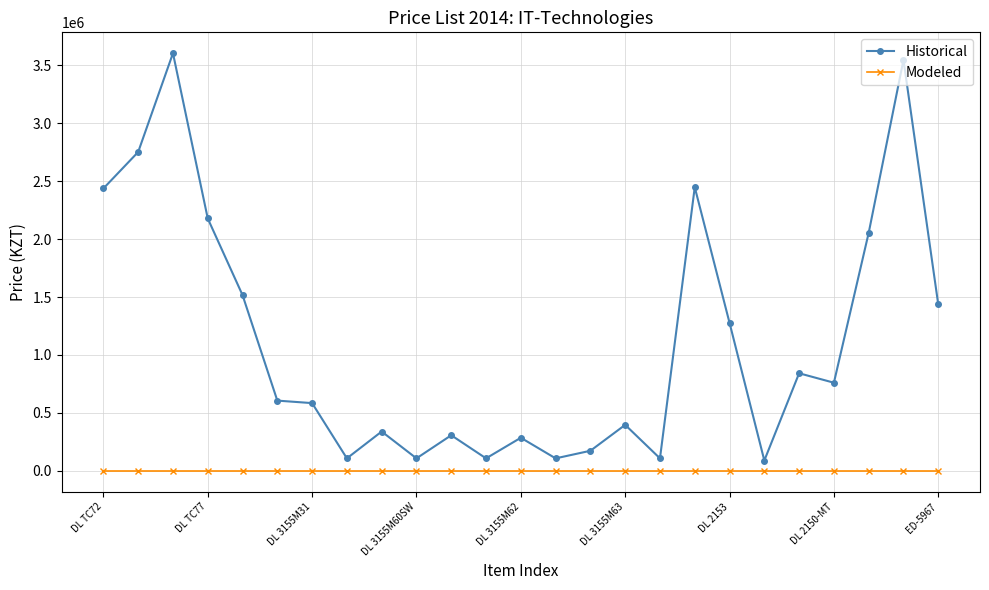

True or false: Historical and Modeled cross at least once.

False